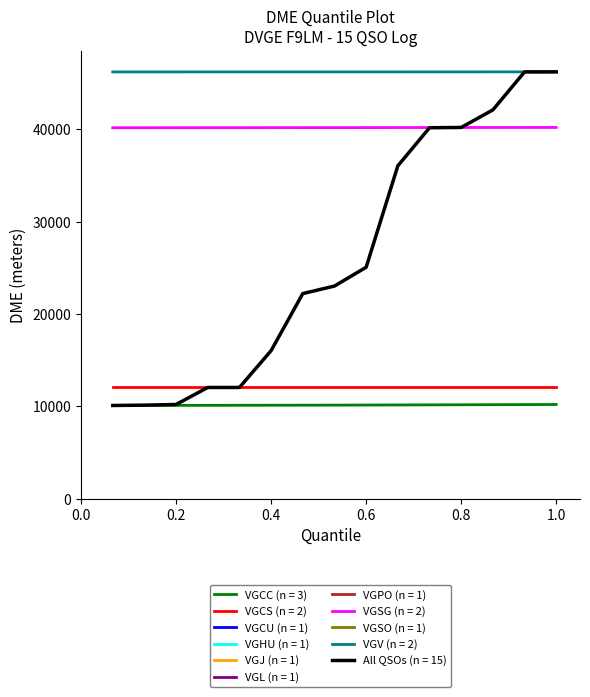

What is the sum of all values?

391856